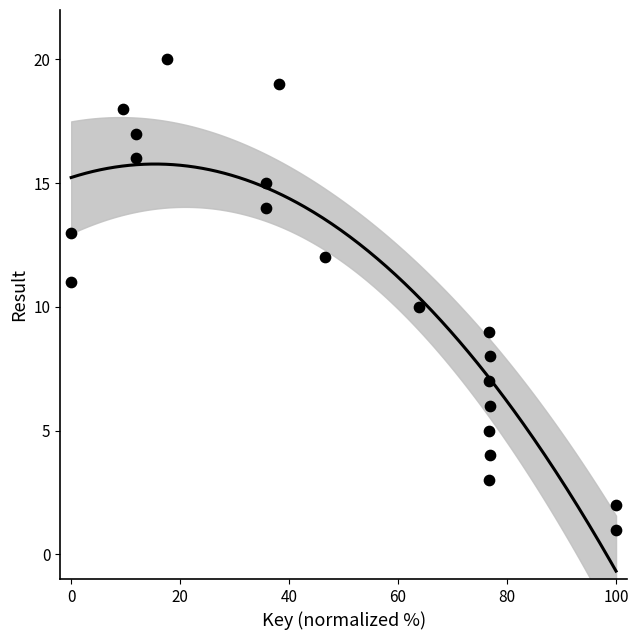

What is the range of Y values (max minus min)?

19